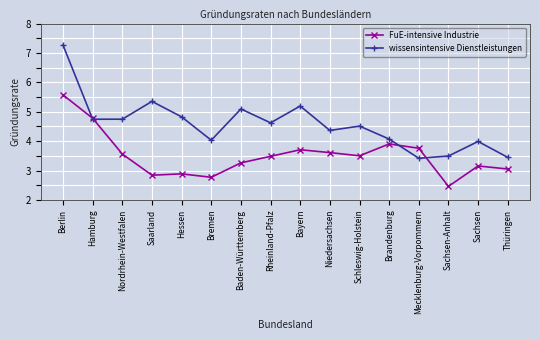

Is it true that FuE-intensive Industrie equals 3.5 at Schleswig-Holstein?

True